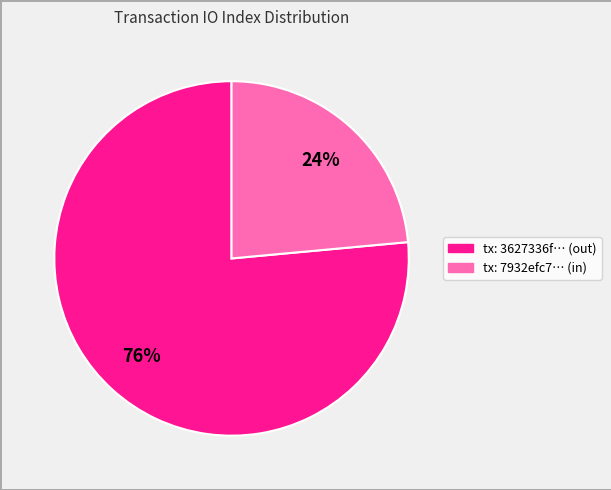

Is there any slice that represents more than half of the pie?

Yes